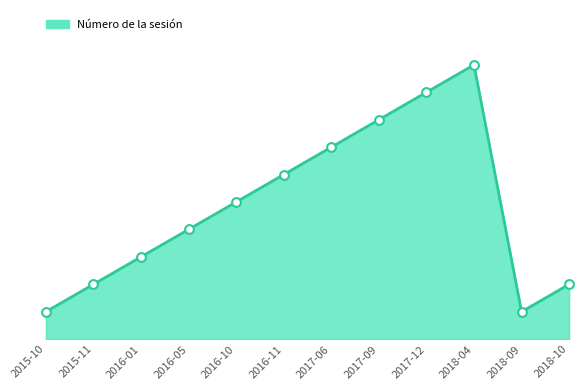

Which has a higher value, 2017-12 or 2015-10?

2017-12